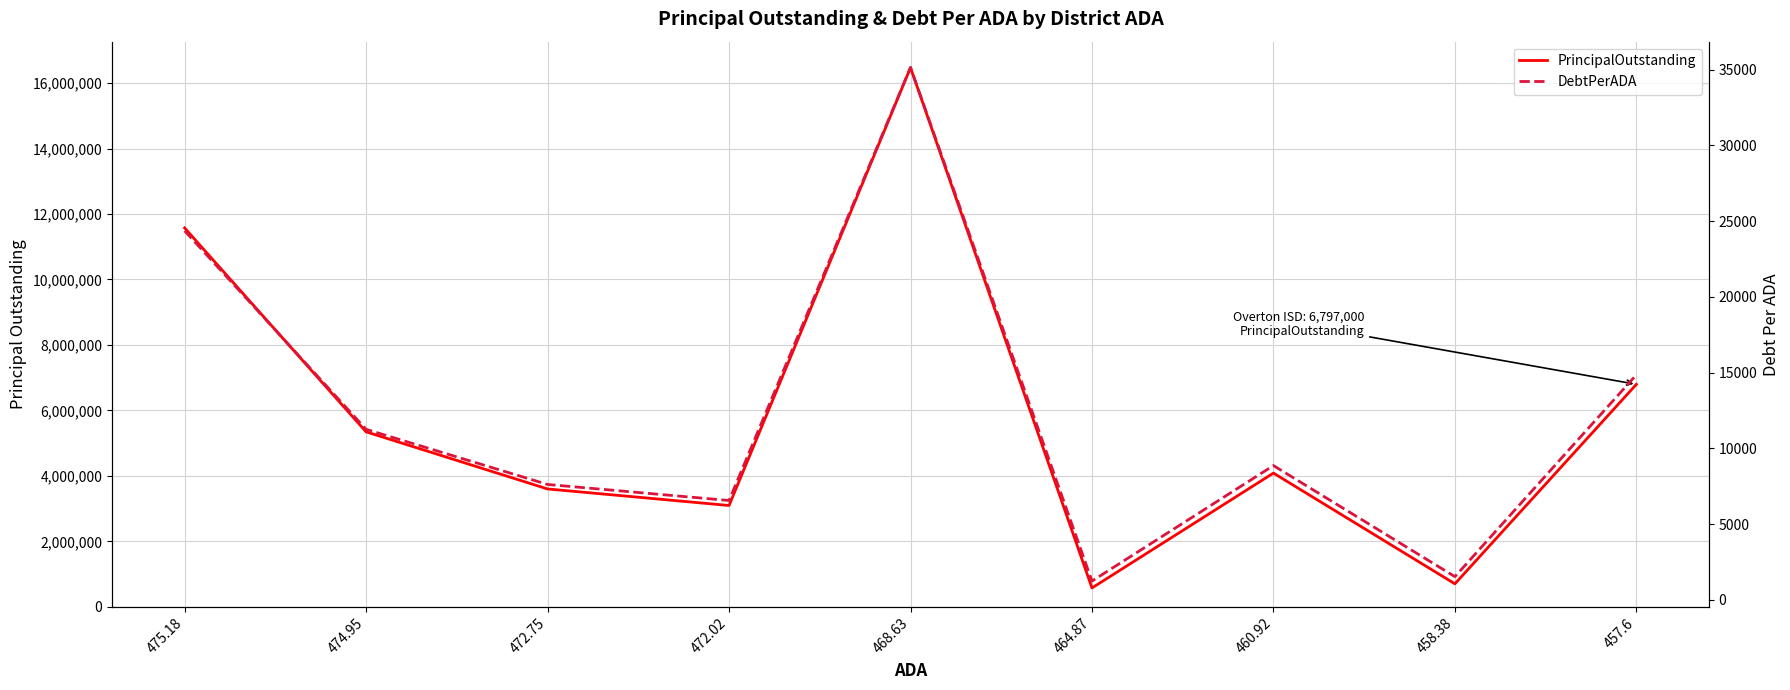

Where is DebtPerADA nearest to the value 18193?

457.6